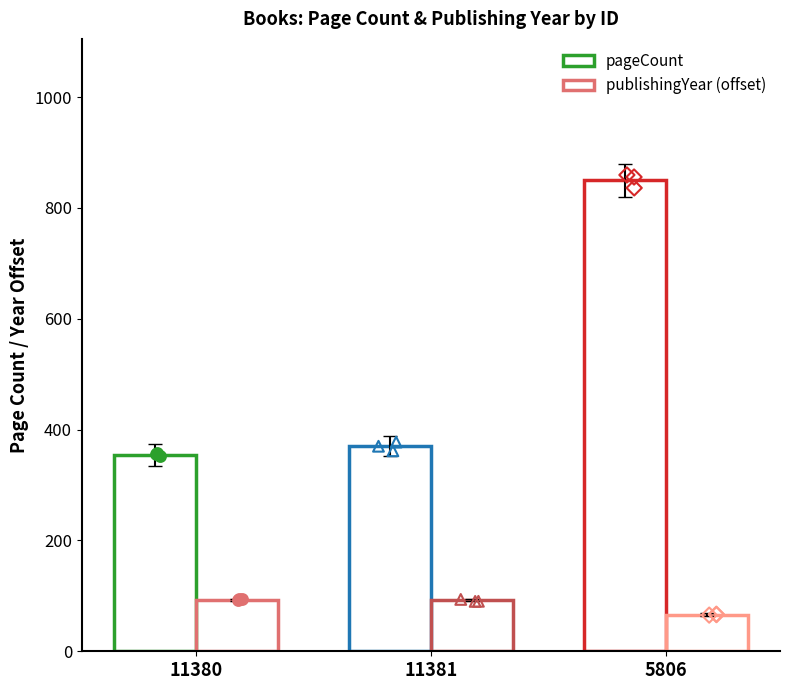

Which series contains the highest Y value?

pageCount